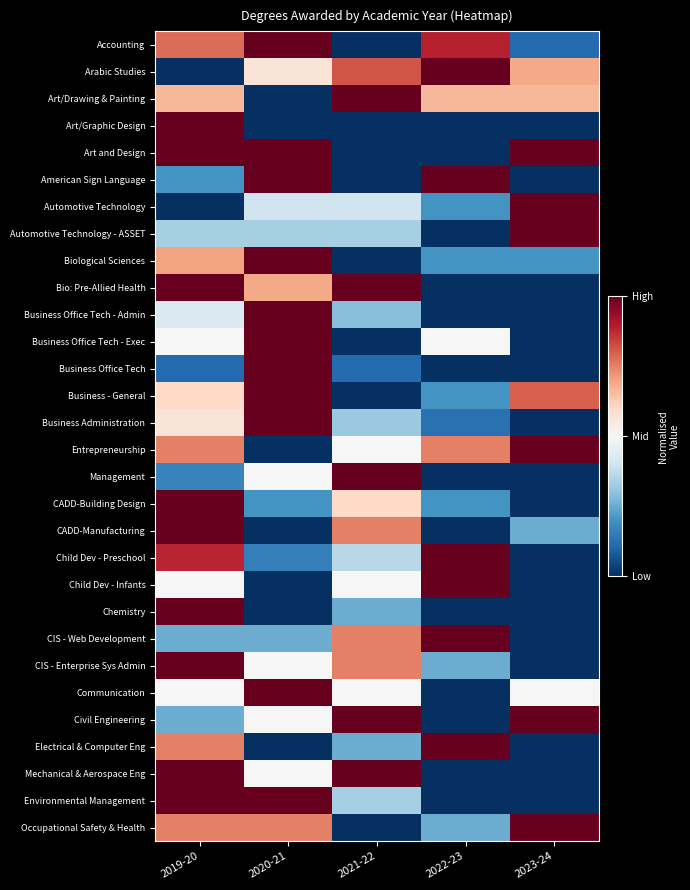

Between 2022-23 and 2020-21, which is larger?

2020-21